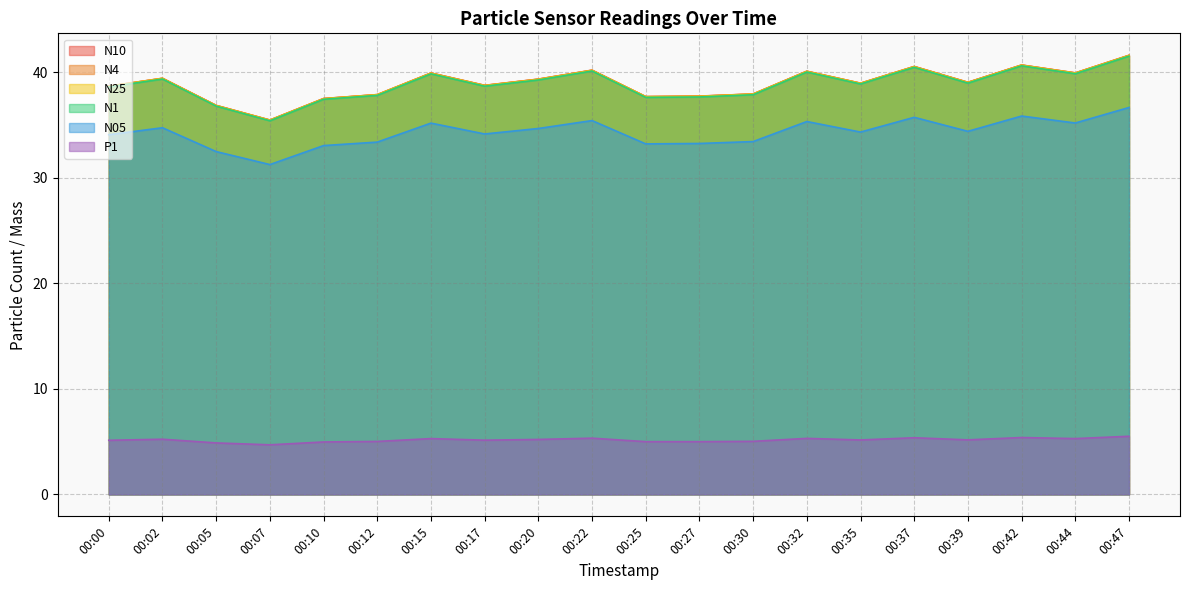

At which label does N25 first exceed 39?

00:02